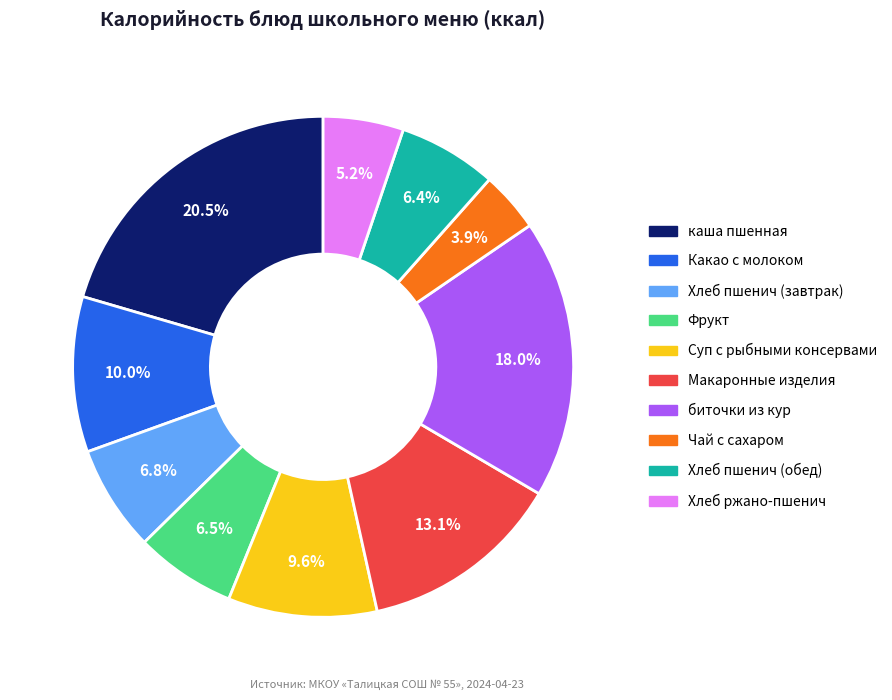

Is there a majority slice in this chart?

No